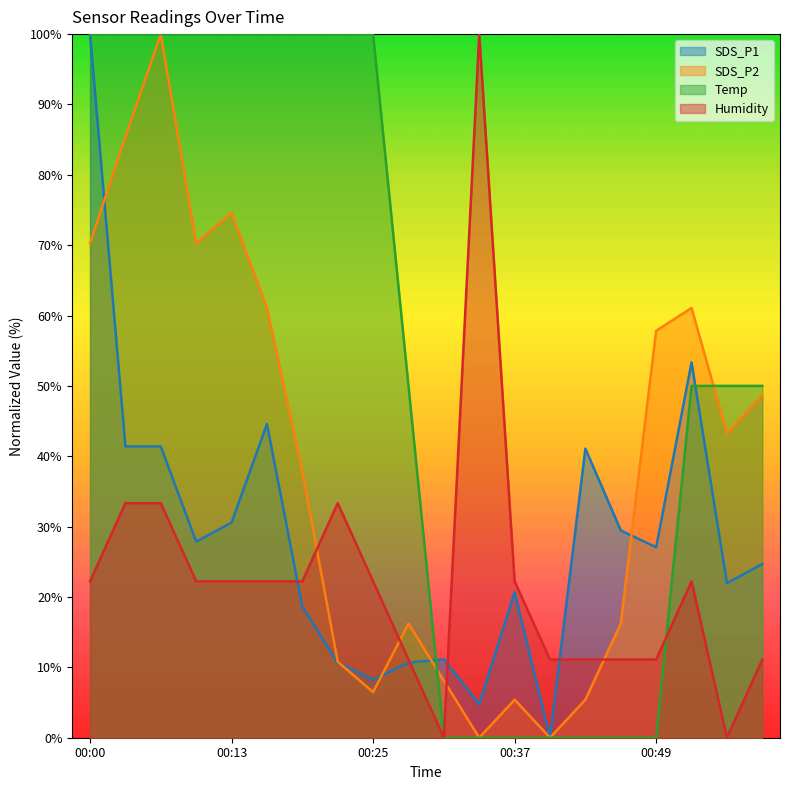

True or false: Humidity and SDS_P2 cross at least once.

True